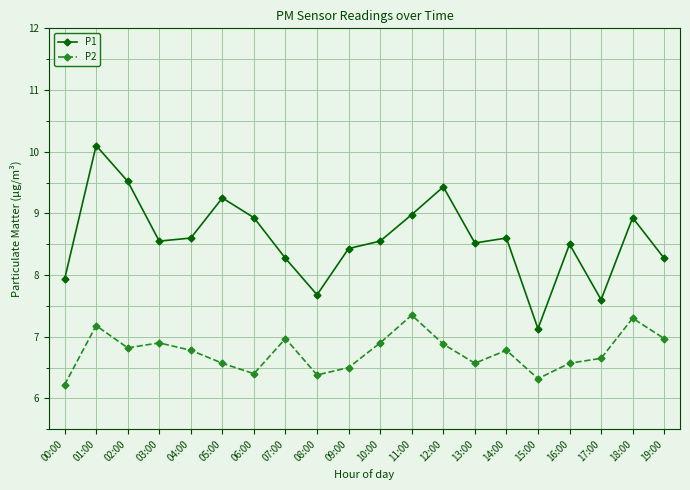

What is the total value across all series at 02:00?

16.3